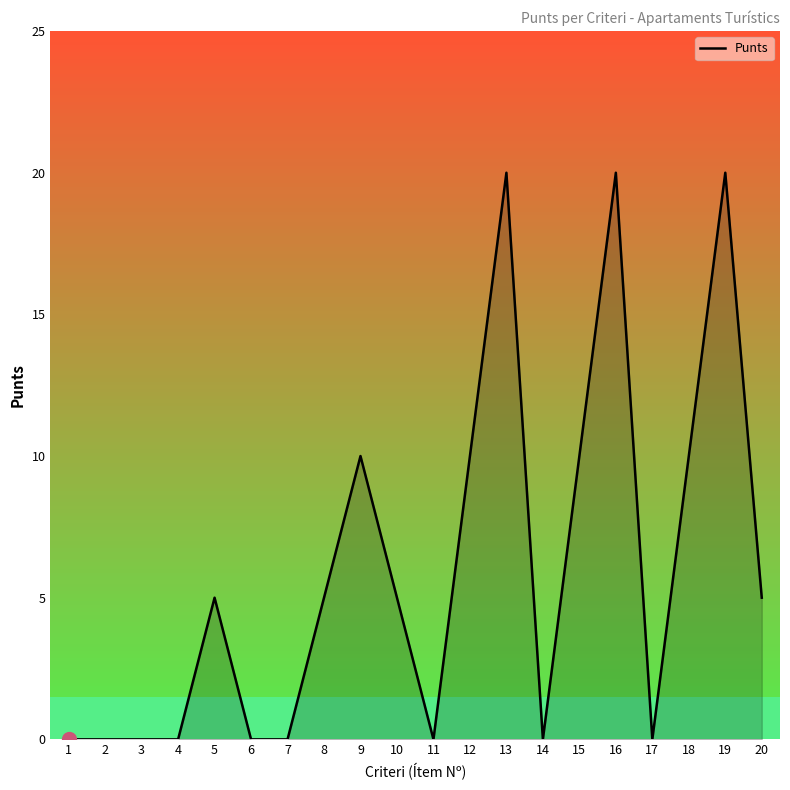

Reading left to right, what are all the values shown in this chart?

1=0	2=0	3=0	4=0	5=5	6=0	7=0	8=5	9=10	10=5	11=0	12=10	13=20	14=0	15=10	16=20	17=0	18=10	19=20	20=5